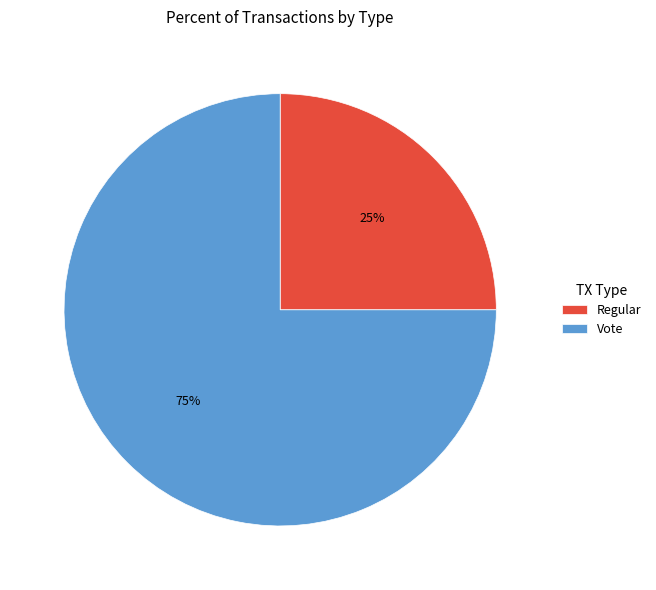

Combined, do Regular and Vote account for over 50%?

Yes